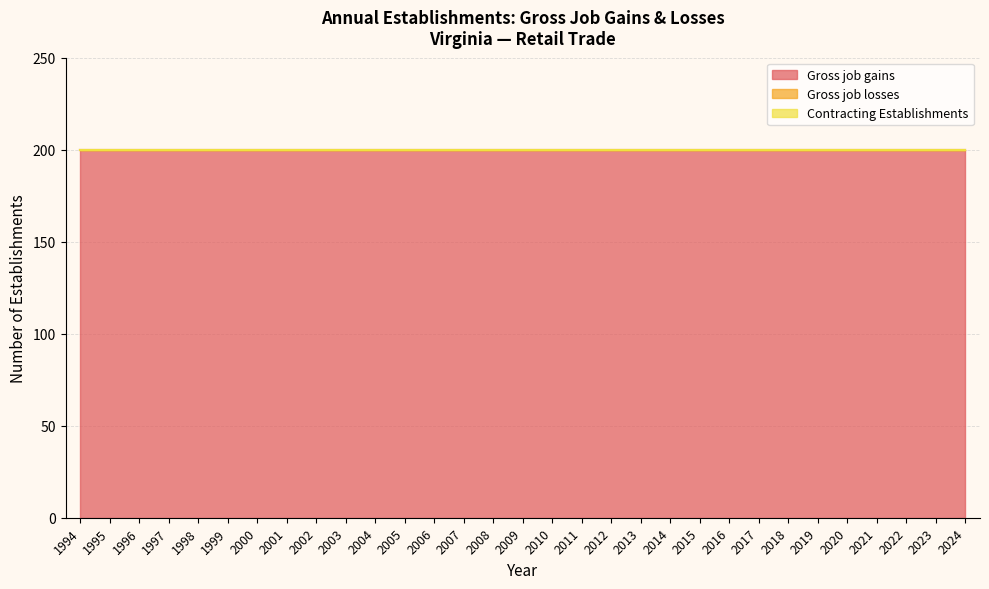

Rank the series at 1994 from lowest to highest value.

Gross job losses, Contracting Establishments, Gross job gains